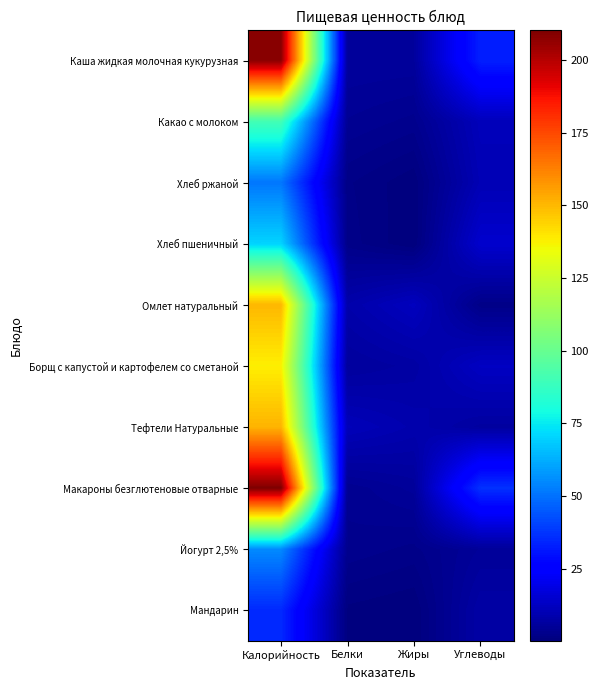

What is the total value across all series at Белки?

47.6